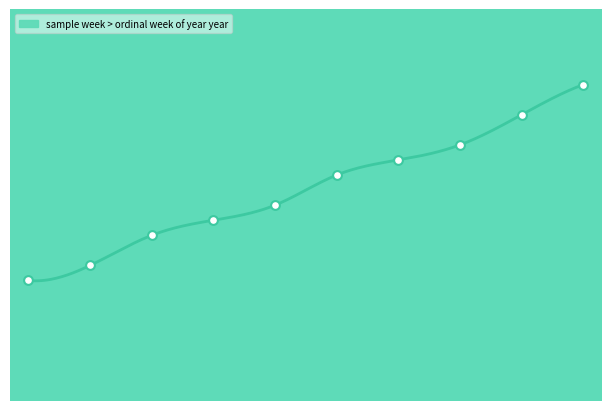

Approximately how many times larger is the value at 35 compared to 35?

1.0